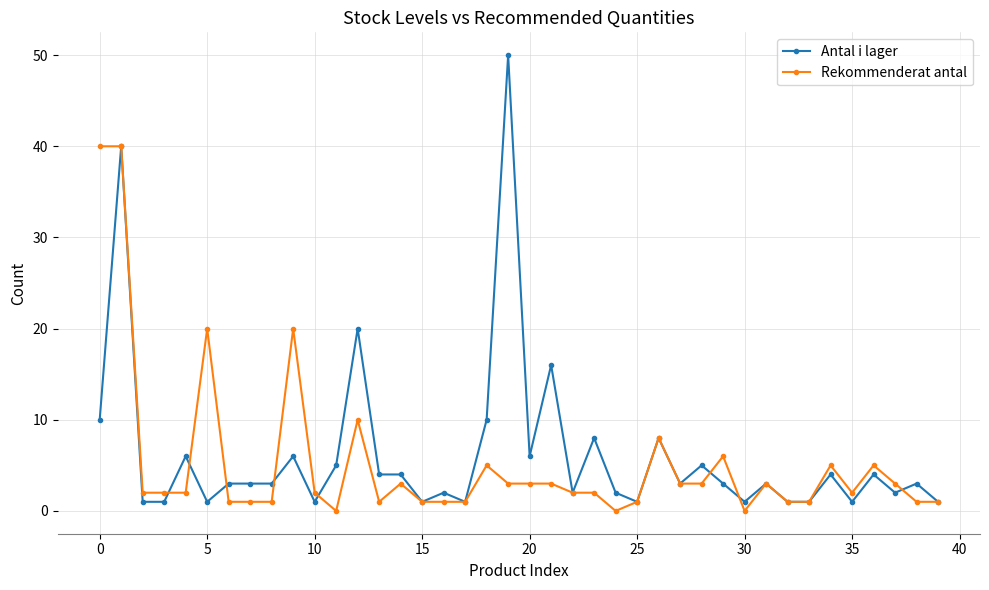

At how many categories does at least one series exceed 33?

3